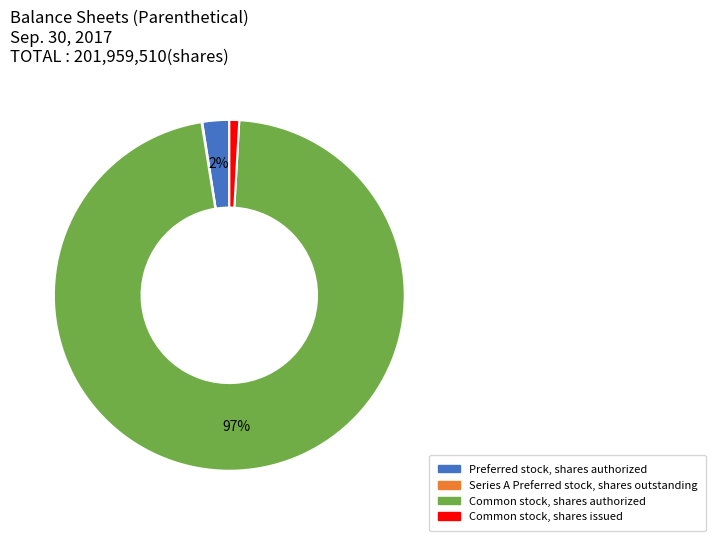

To the nearest percent, what is the combined percentage of Common stock, shares issued and Preferred stock, shares authorized?

3%